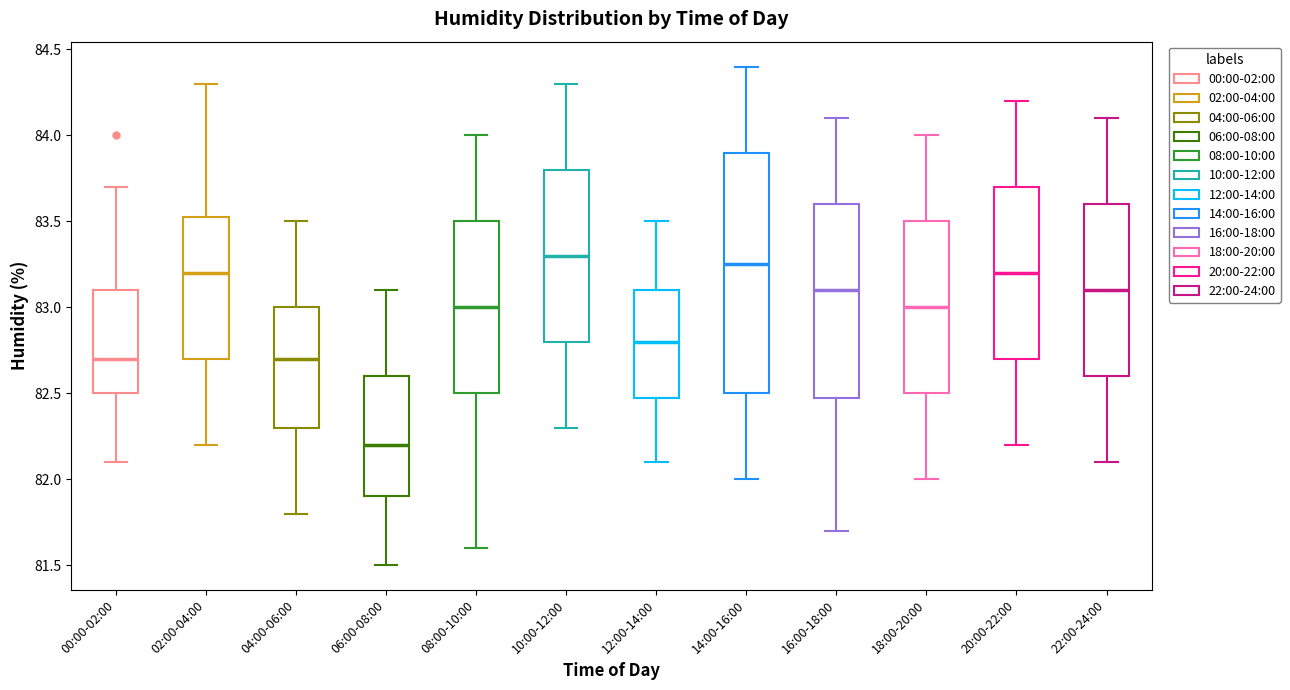

Reading left to right, read every box against the y-axis: the position of its median line, the range the box covers, and the ends of its whiskers. The values are not printed on the chart, so give them approximately, as read against the axis.

00:00-02:00: median 82.70, box 82.50 to 83.10, whiskers 82.10 to 83.70
02:00-04:00: median 83.20, box 82.70 to 83.55, whiskers 82.20 to 84.30
04:00-06:00: median 82.70, box 82.30 to 83.00, whiskers 81.80 to 83.50
06:00-08:00: median 82.20, box 81.90 to 82.60, whiskers 81.50 to 83.10
08:00-10:00: median 83.00, box 82.50 to 83.50, whiskers 81.60 to 84.00
10:00-12:00: median 83.30, box 82.80 to 83.80, whiskers 82.30 to 84.30
12:00-14:00: median 82.80, box 82.50 to 83.10, whiskers 82.10 to 83.50
14:00-16:00: median 83.25, box 82.50 to 83.90, whiskers 82.00 to 84.40
16:00-18:00: median 83.10, box 82.50 to 83.60, whiskers 81.70 to 84.10
18:00-20:00: median 83.00, box 82.50 to 83.50, whiskers 82.00 to 84.00
20:00-22:00: median 83.20, box 82.70 to 83.70, whiskers 82.20 to 84.20
22:00-24:00: median 83.10, box 82.60 to 83.60, whiskers 82.10 to 84.10